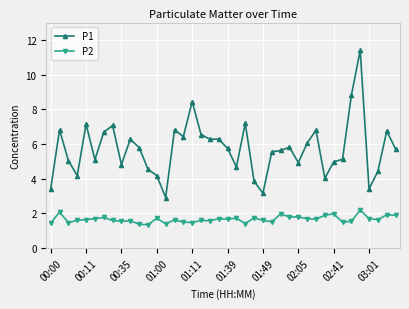

True or false: P1 and P2 cross at least once.

False